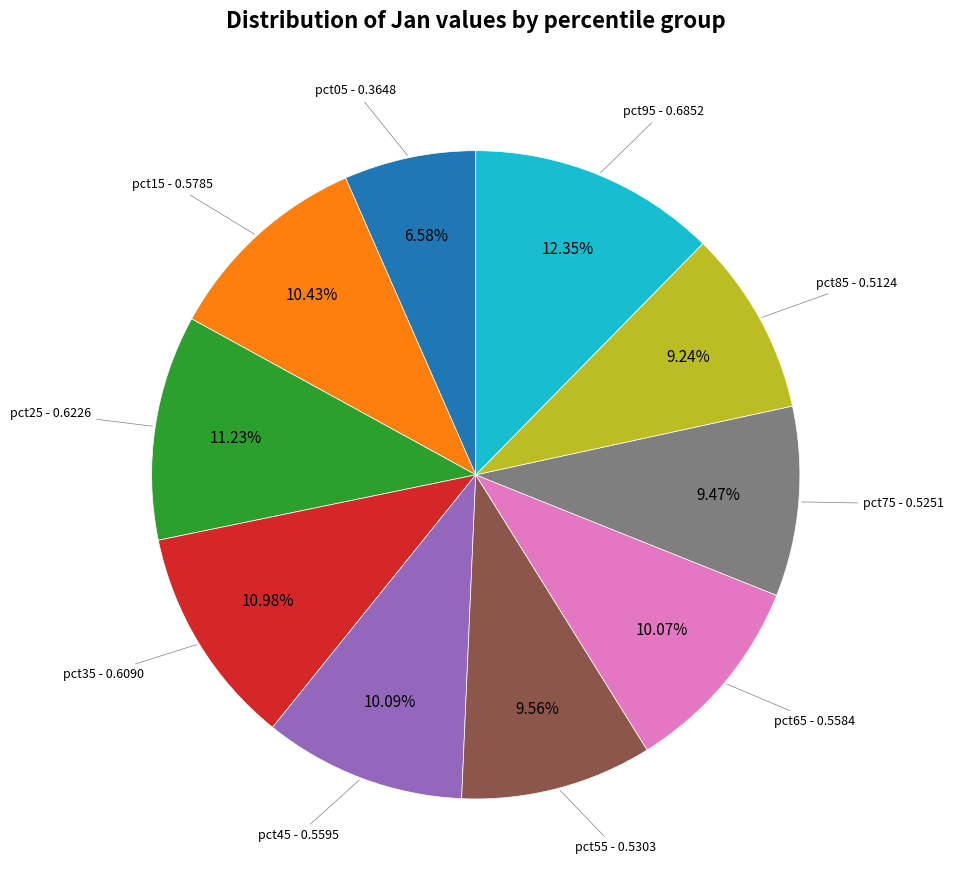

Count the number of slices in the pie.

10